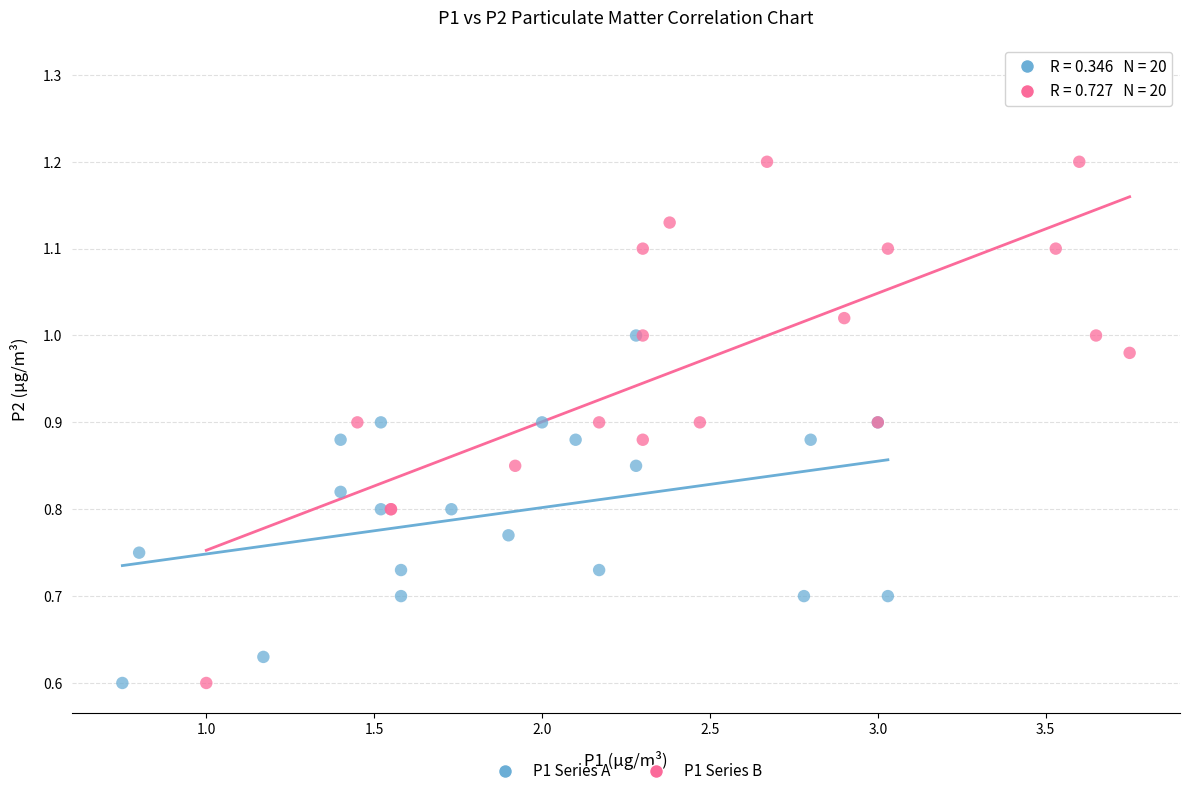

Which series reaches the maximum Y coordinate?

P1 Series B